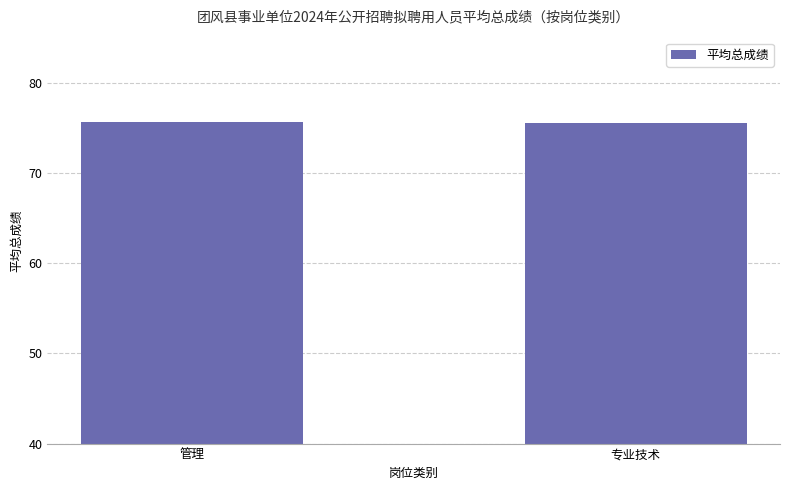

What value does the data have at 专业技术?

75.6